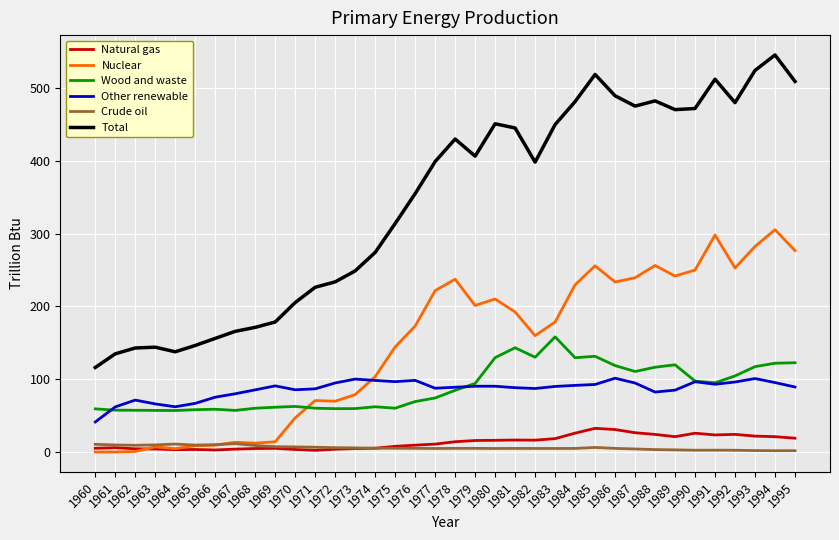

True or false: Other renewable has a value of 101.7 at 1961.

False